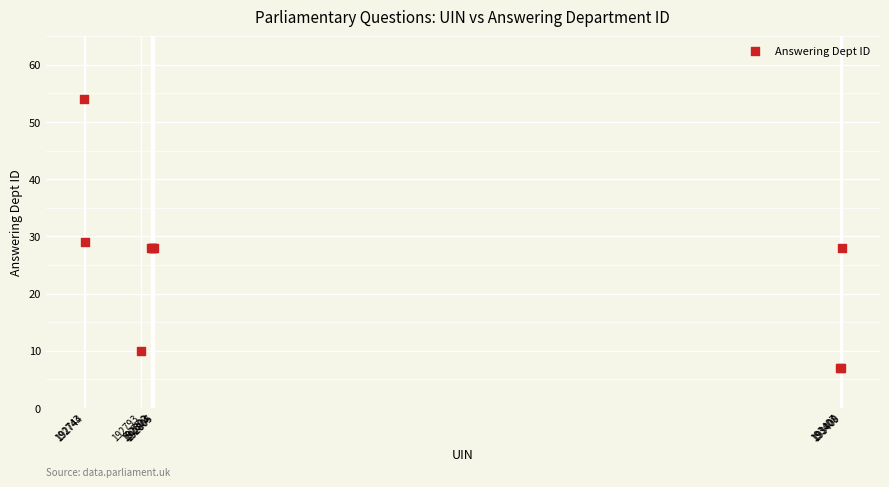

What Y value in the scatter plot is closest to 30?

29